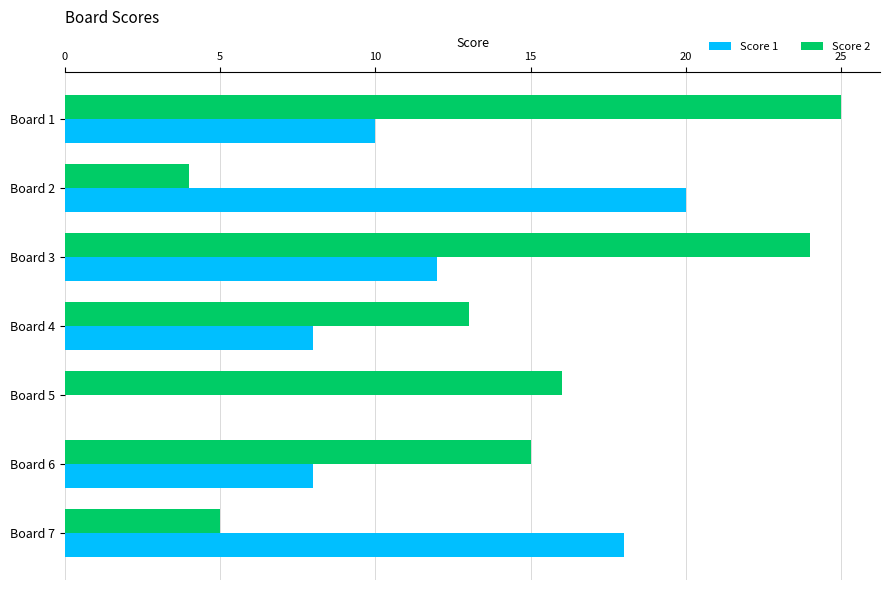

How many positive values does the Score 1 series have?

6